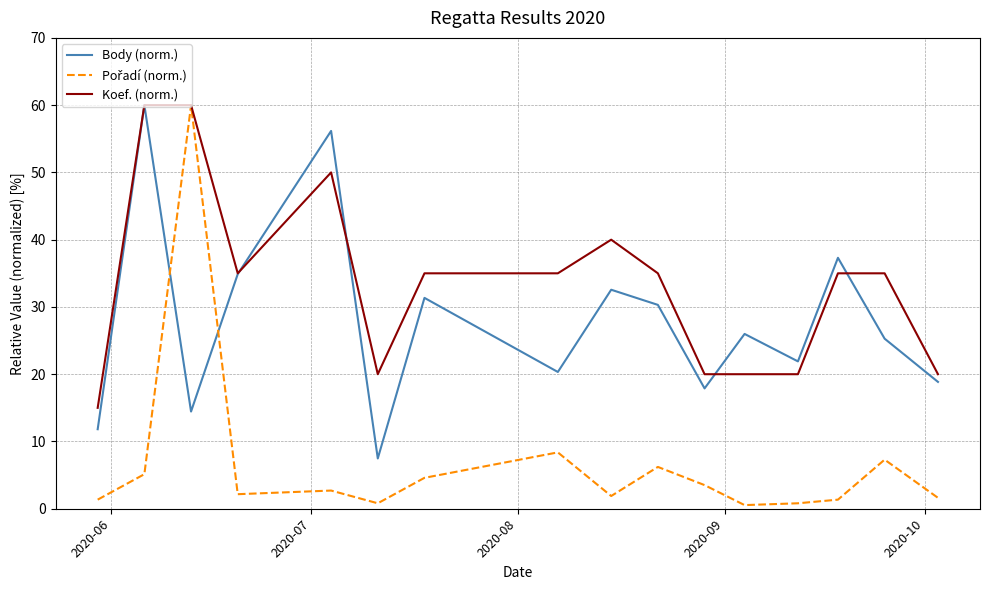

What is the minimum value for Koef. (norm.)?

15.0